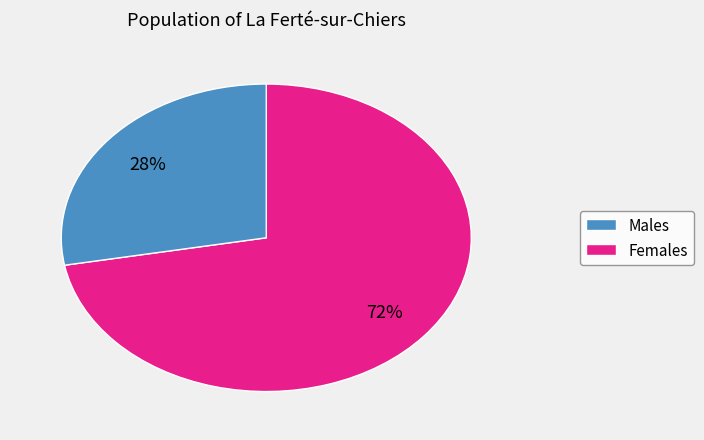

Count the number of slices in the pie.

2